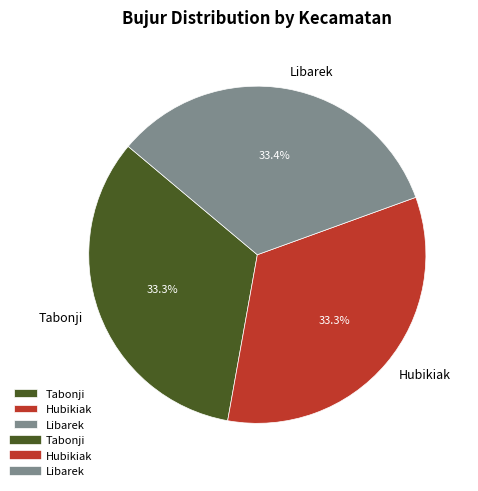

To the nearest percent, what is the average slice percentage?

33%